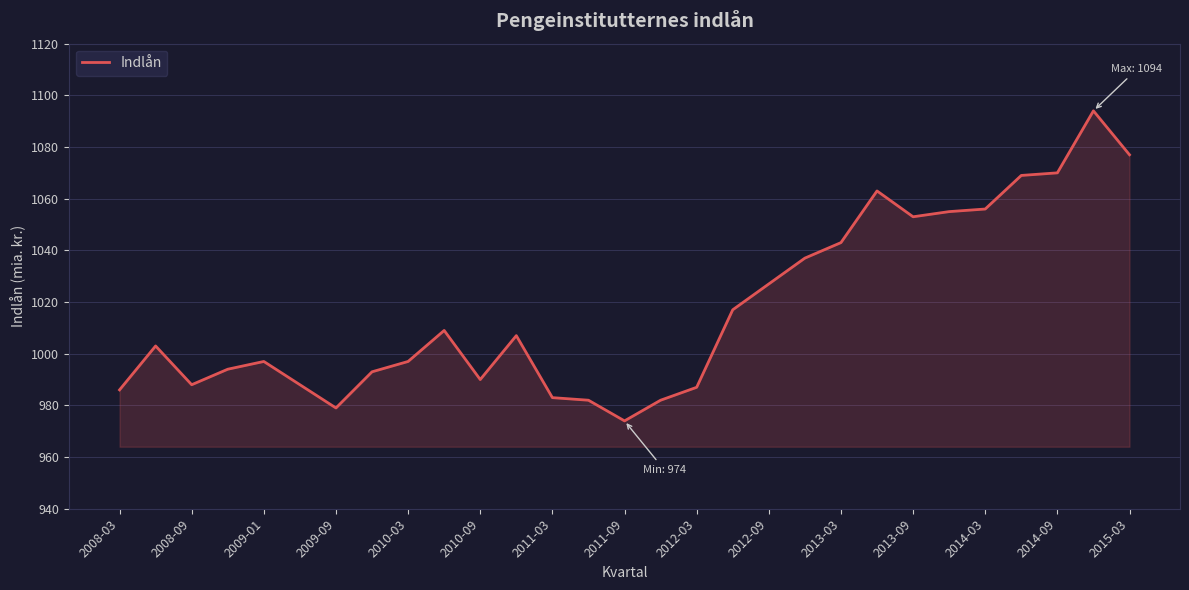

What is the average value?

1017